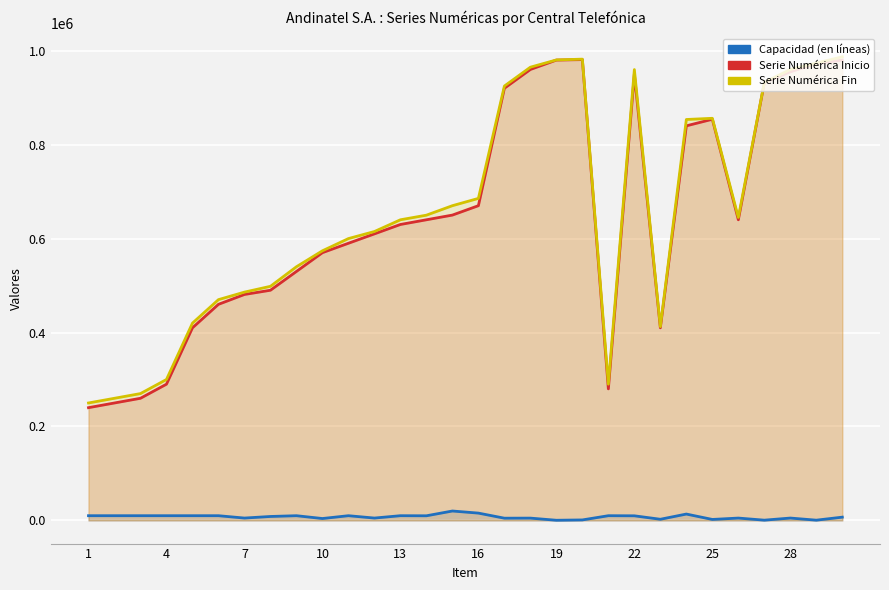

What is the sum of all Capacidad (en líneas) values?

224311